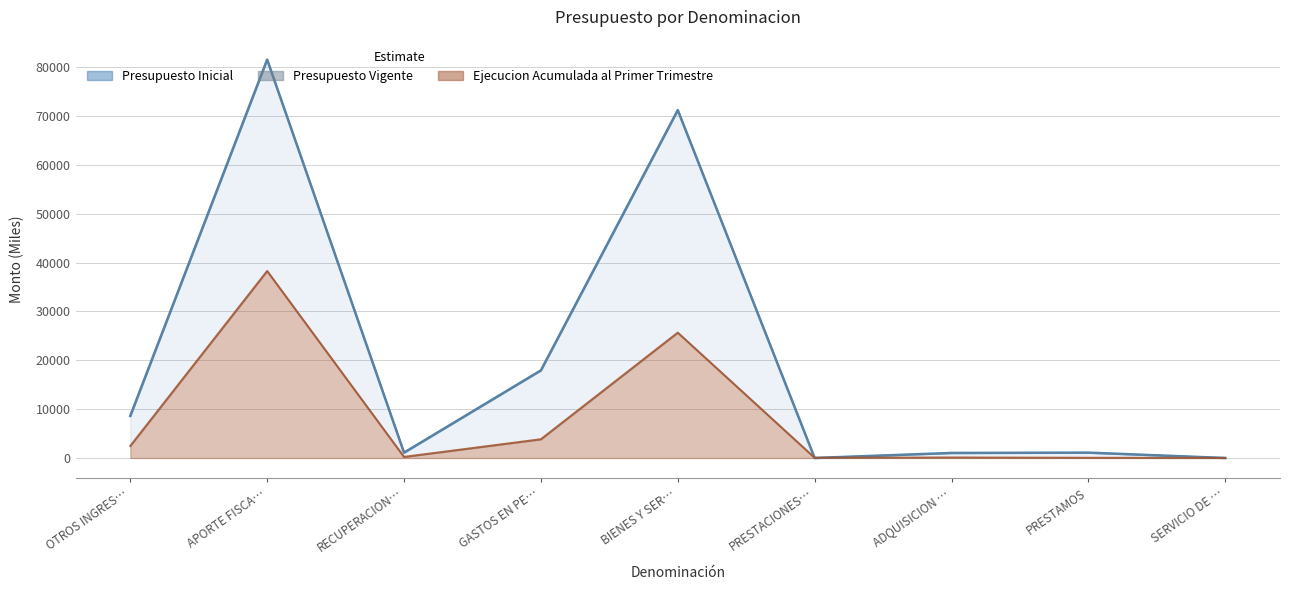

Reading left to right, transcribe all the data shown in this chart.

8624	81561	1100	17936	71216	0	1033	1100	0